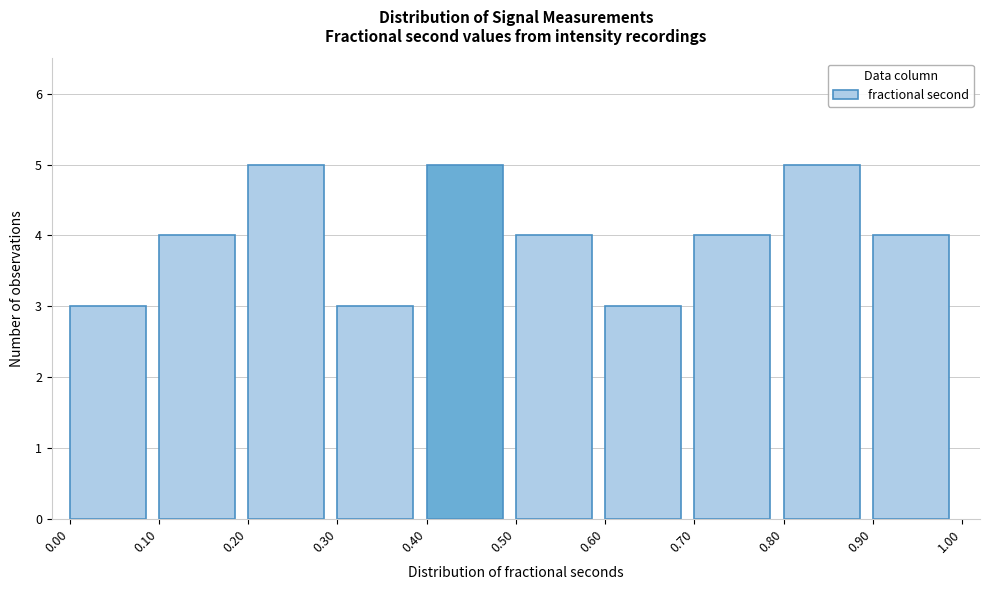

Reading left to right, transcribe this chart: for each bar, give the range it covers on the x-axis and its height. The values are not printed on the chart, so give them approximately, as read against the axis.

0.00 to 0.10: 3
0.10 to 0.20: 4
0.20 to 0.30: 5
0.30 to 0.40: 3
0.40 to 0.50: 5
0.50 to 0.60: 4
0.60 to 0.70: 3
0.70 to 0.80: 4
0.80 to 0.90: 5
0.90 to 1.00: 4